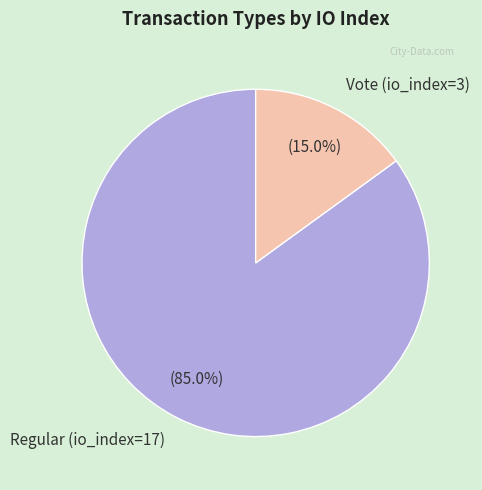

What percentage is the Vote (io_index=3) slice, to the nearest percent?

15%